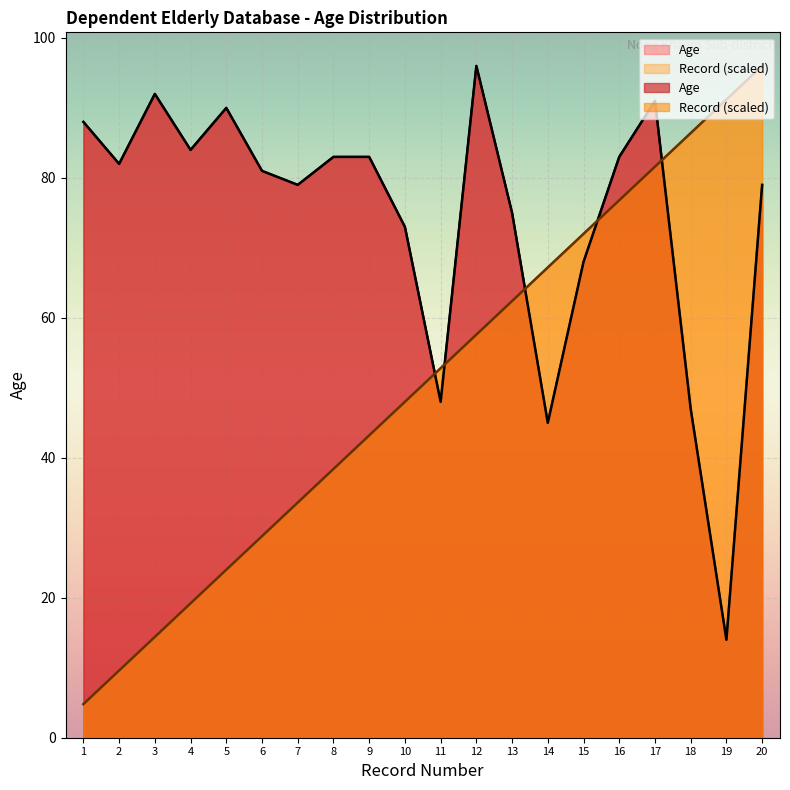

What is the sum of all Age values?

1481.0